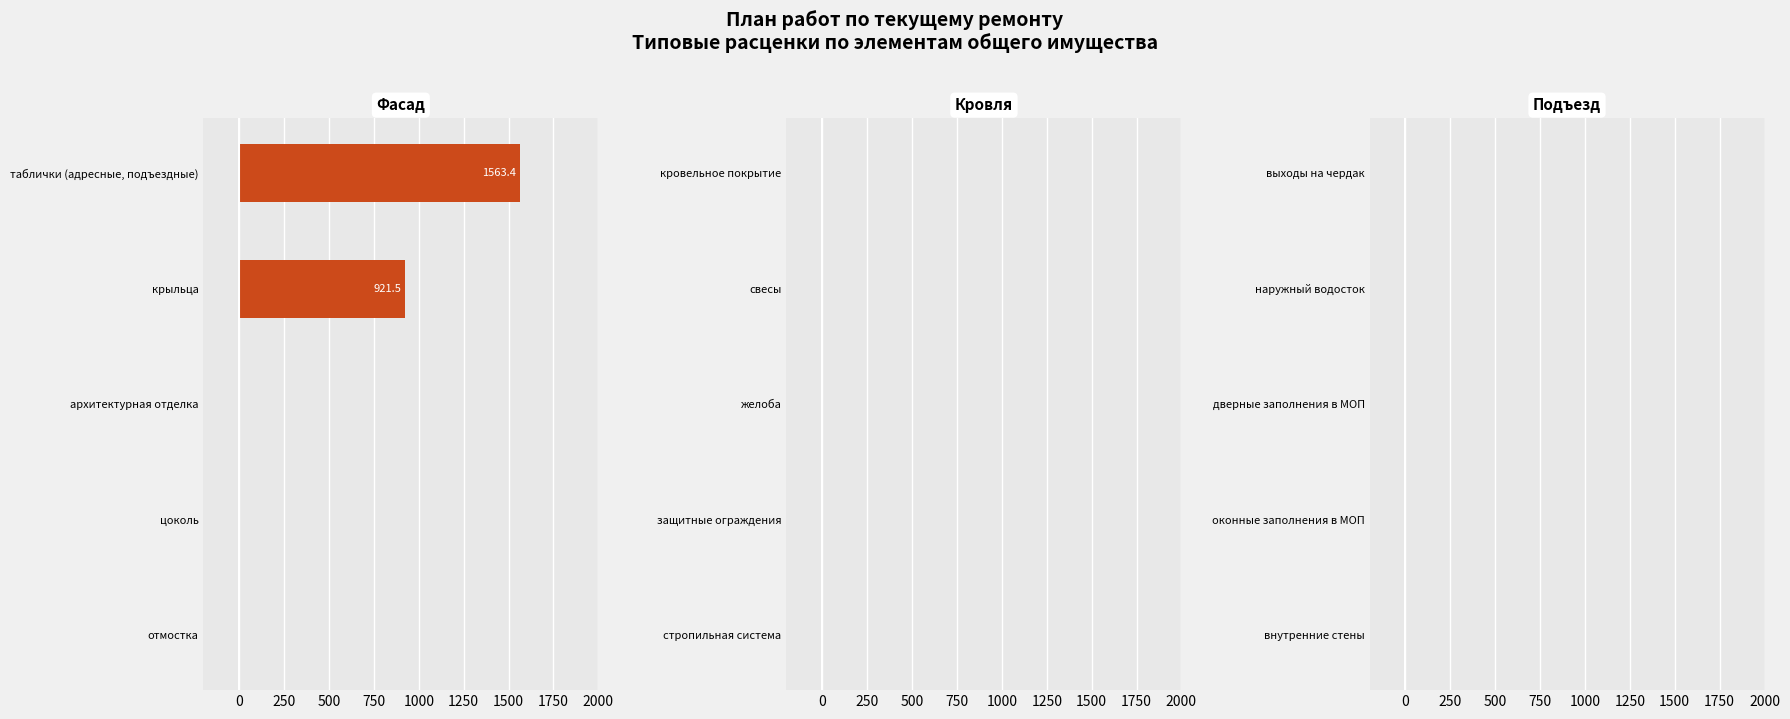

What is the sum of all values?

2484.9